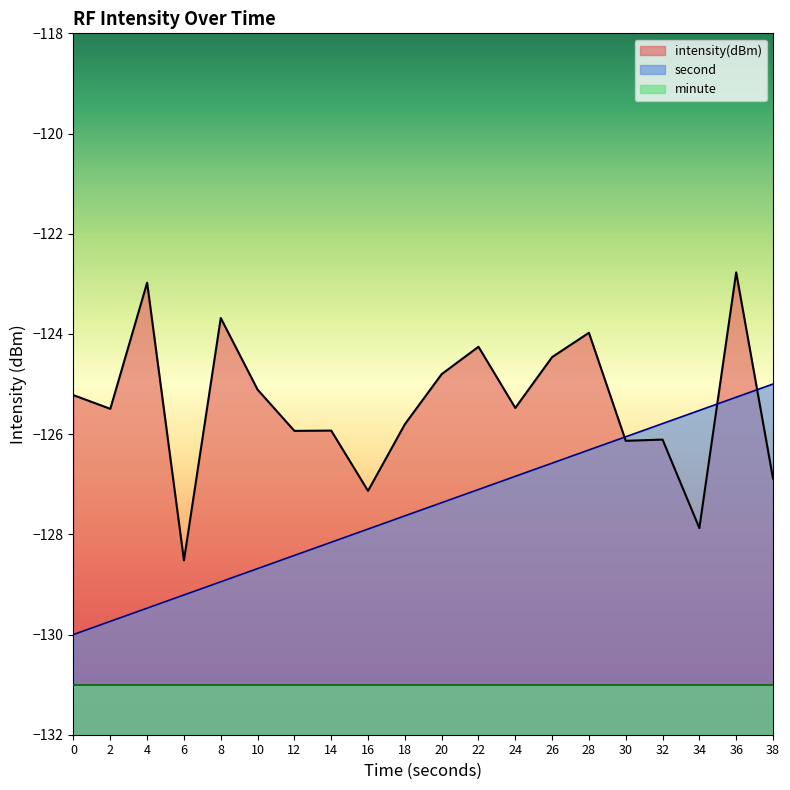

What is the minimum value for intensity(dBm)?

-128.5